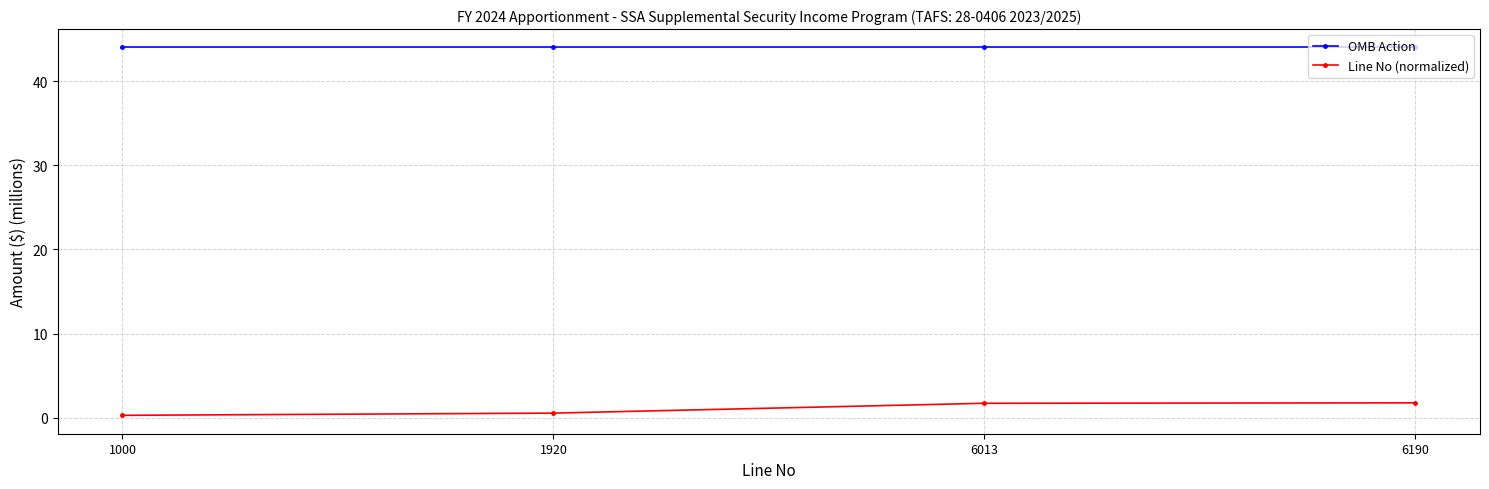

What is the approximate value of Line No (normalized) at 6190?

1.8